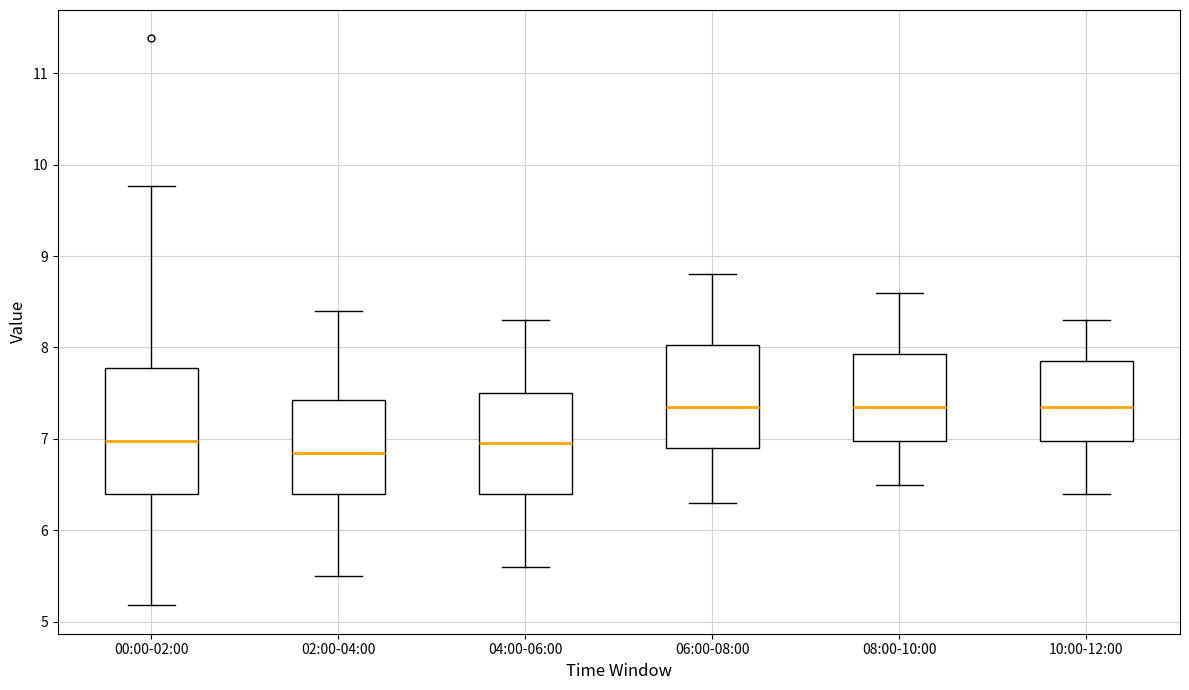

Where is the lower edge of the box for 10:00-12:00 on the y-axis? The values are not printed on the chart, so give them approximately, as read against the axis.

7.0